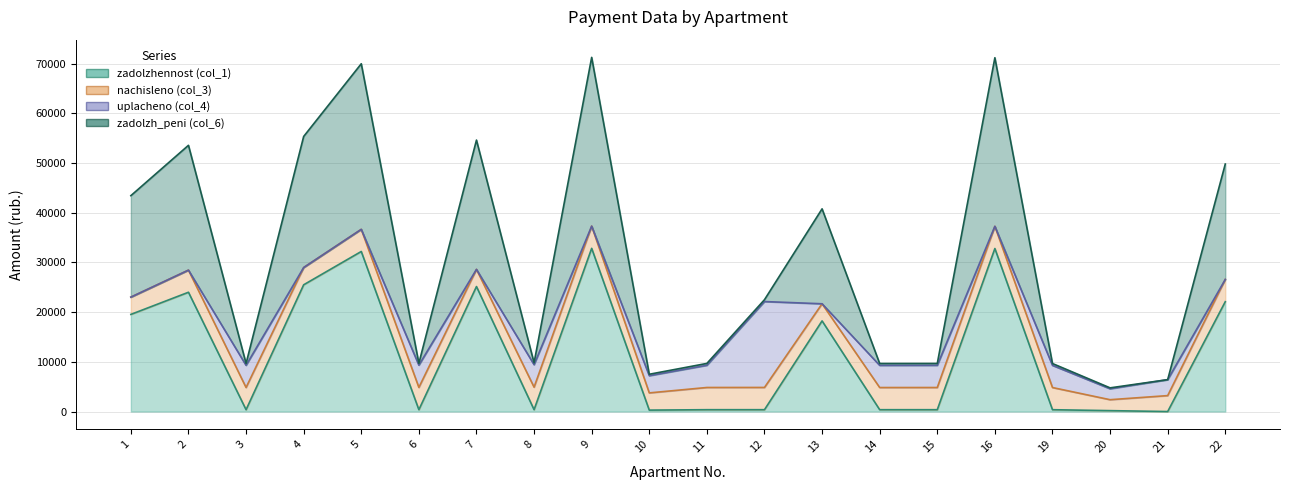

Where does the zadolzh_peni (col_6) series first go above 4902?

1